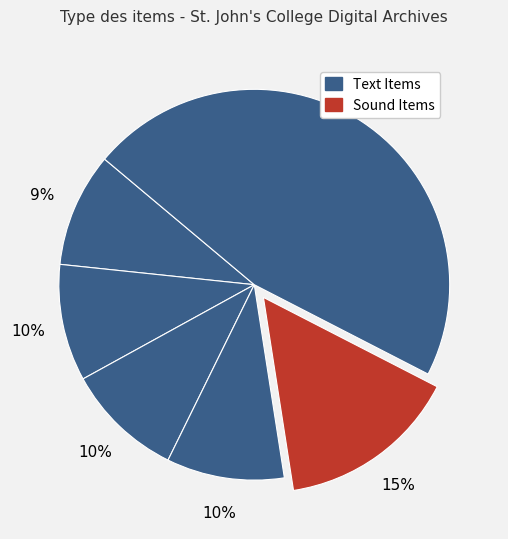

Count the number of slices in the pie.

6